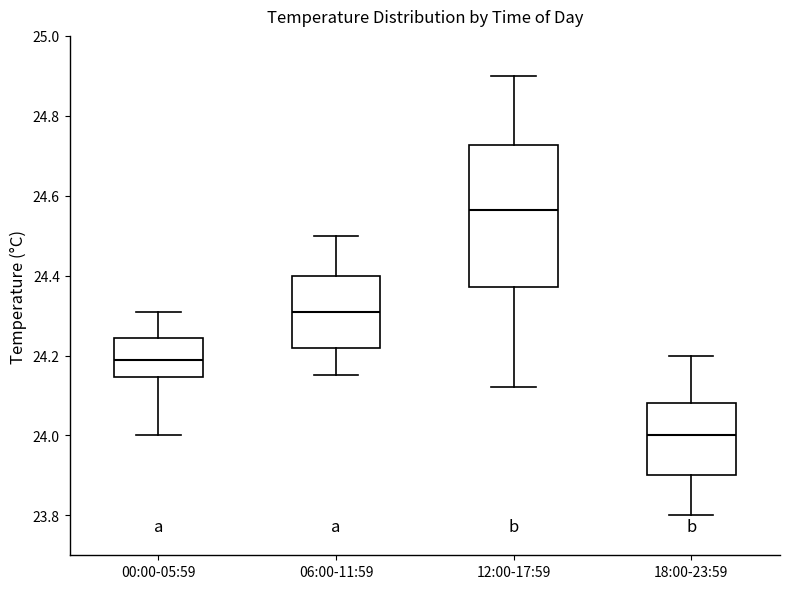

Comparing the boxes themselves (not the whiskers), which one is the tallest?

12:00-17:59